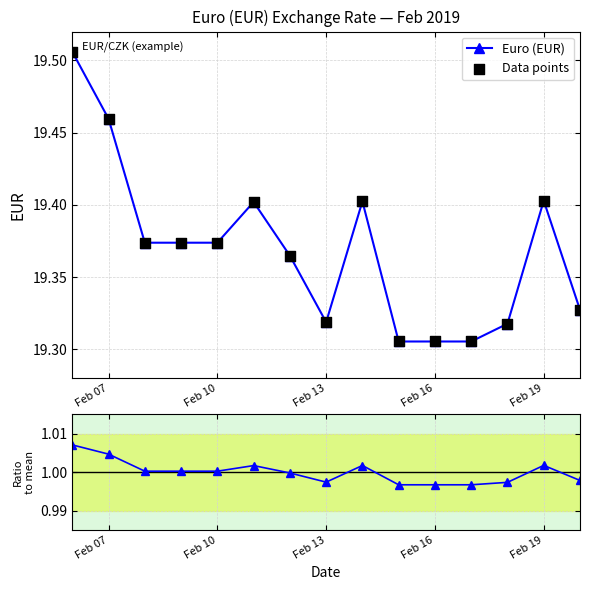

How many Euro (EUR) values are between 19 and 20?

15